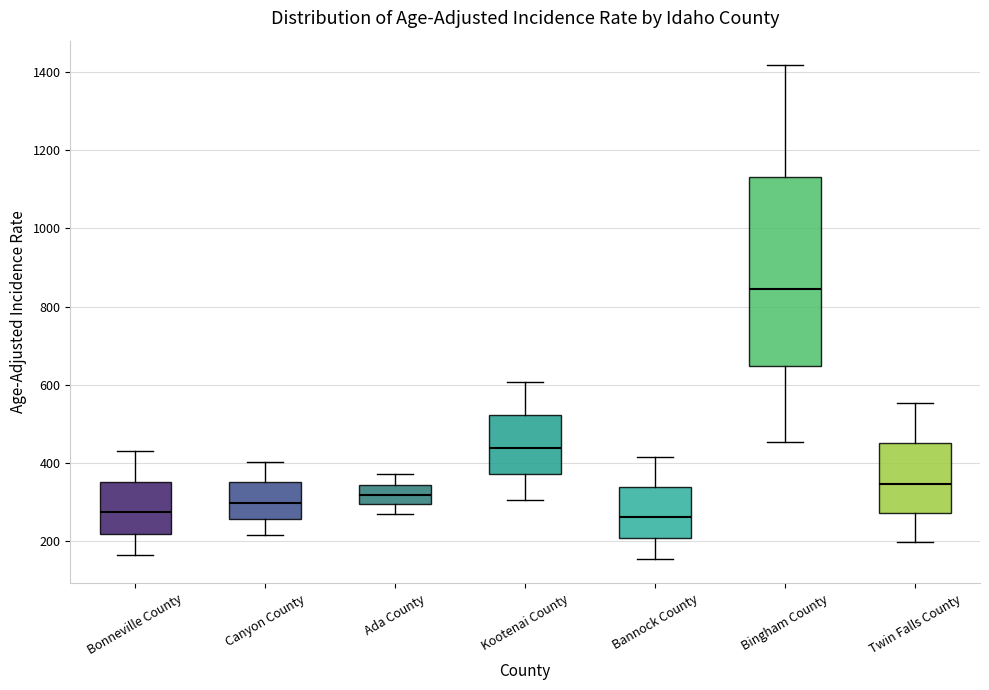

Comparing the boxes themselves (not the whiskers), which one is the tallest?

Bingham County